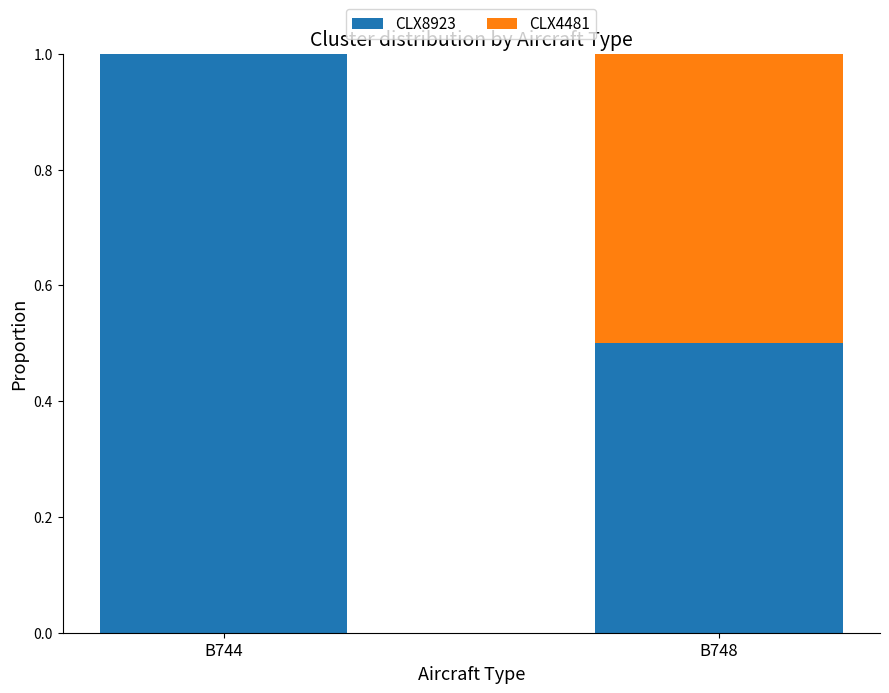

What is the total value across all series at B744?

1.0